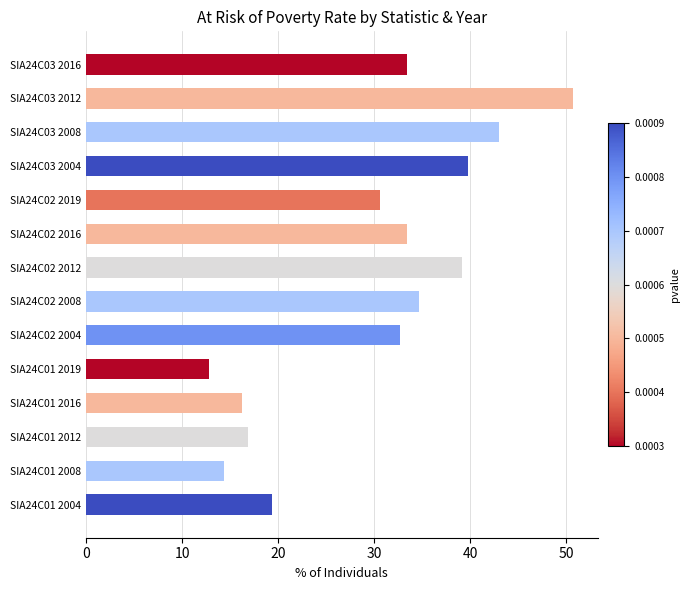

How many data points does each series have?

14